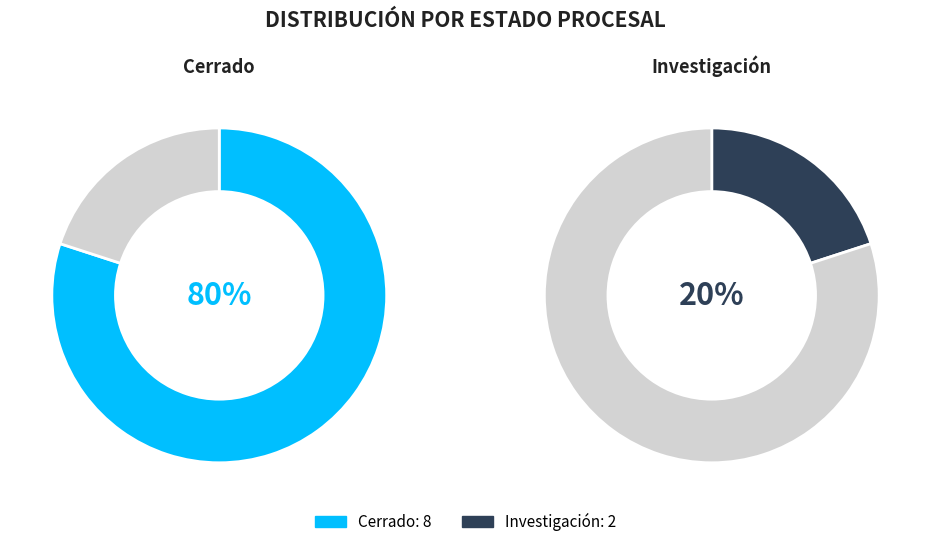

Combined, do Investigación and Cerrado account for over 50%?

Yes